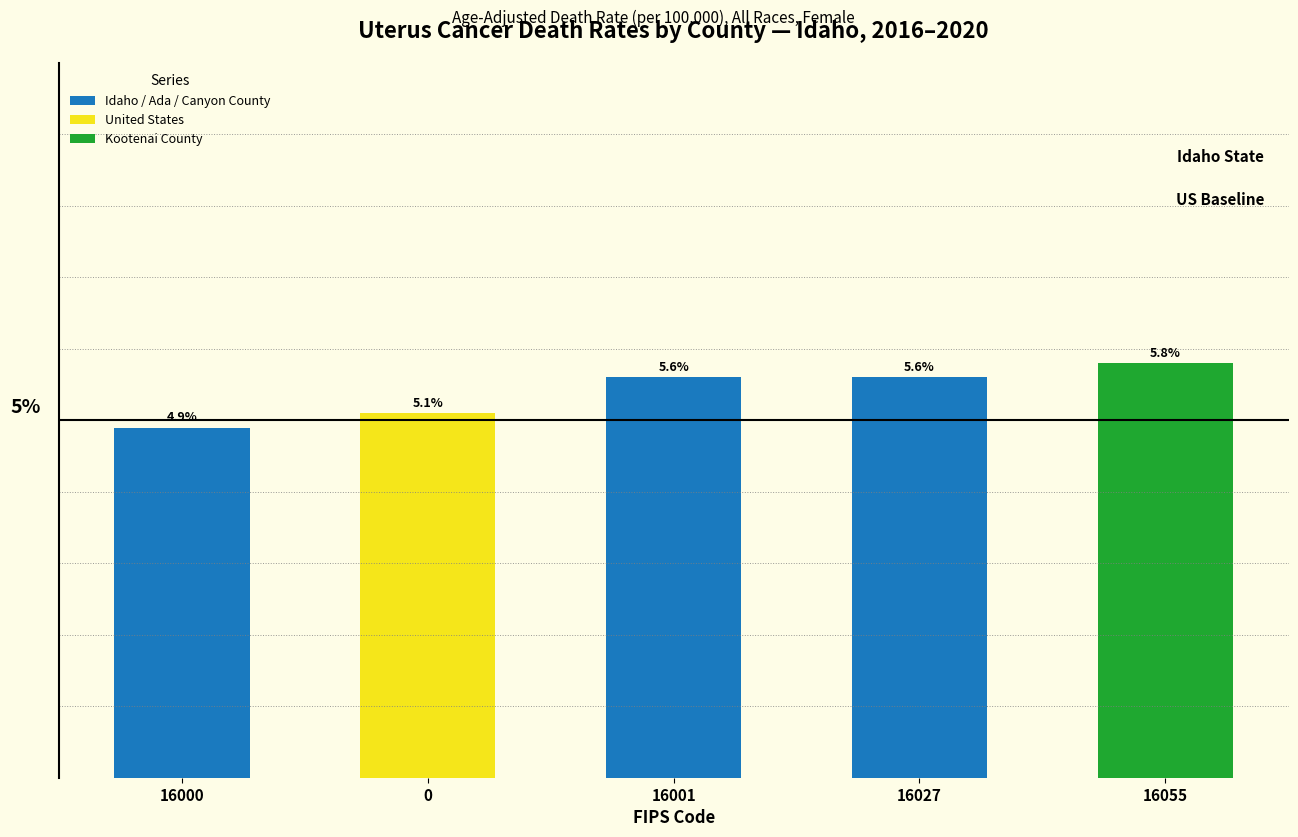

Are the bars horizontal?

No